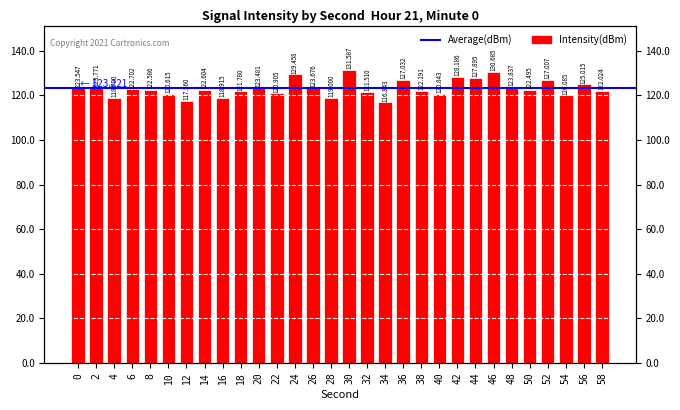

What is the difference between the maximum and minimum values?

14.7